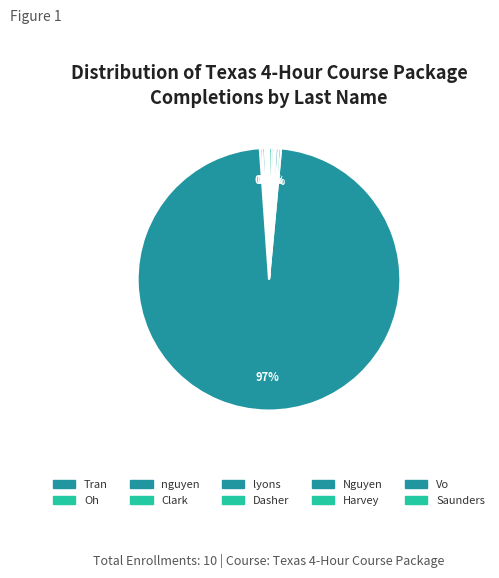

Rank the categories by value from lowest to highest.

Harvey, Oh, Tran, Clark, Vo, nguyen, Dasher, Nguyen, Saunders, lyons